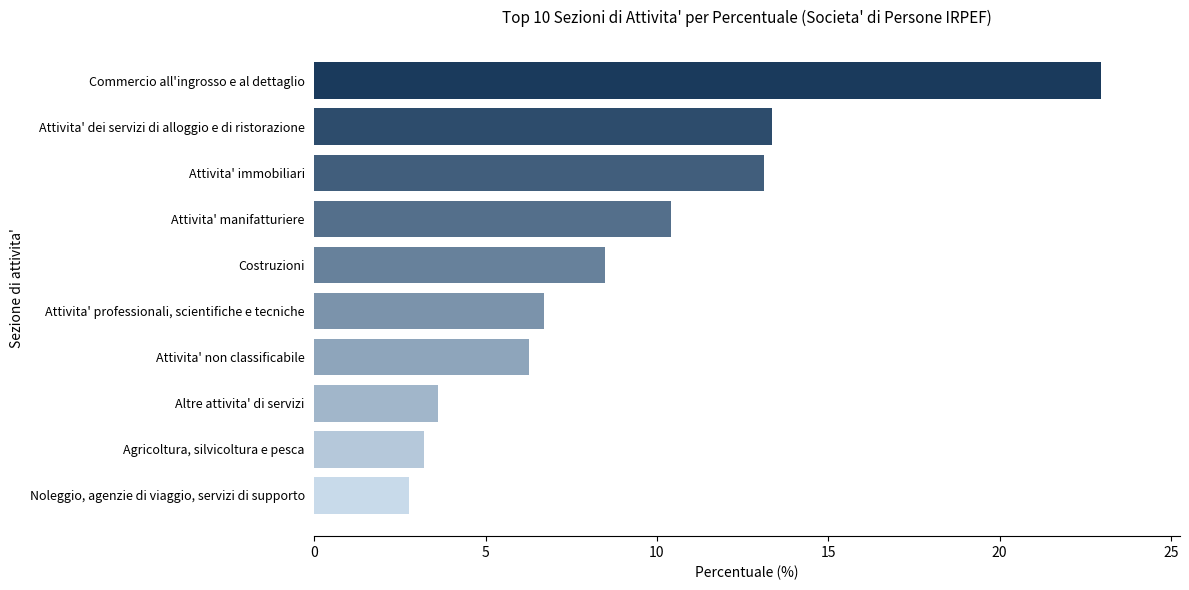

Count the number of values greater than 8.

5